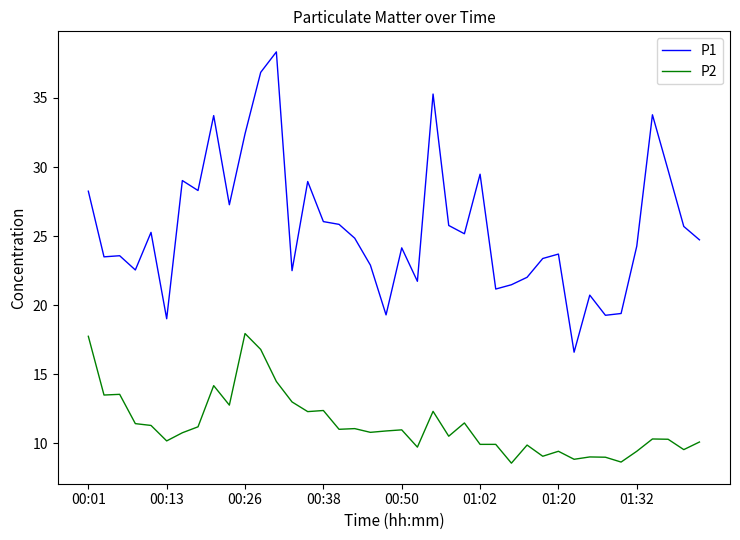

Is this an area chart (filled region under the line)?

No